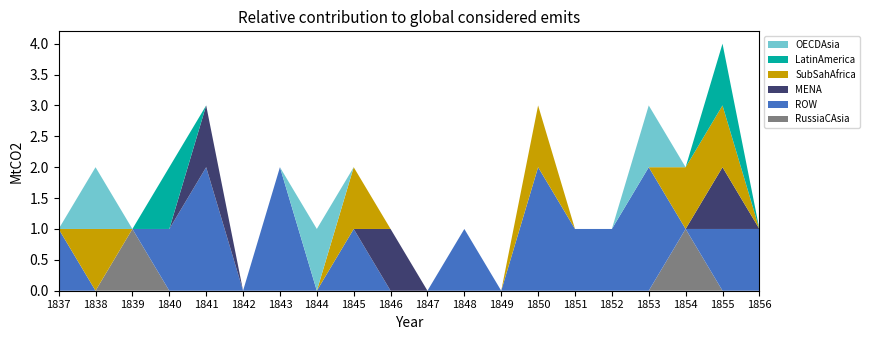

At which category is the sum across all series the highest?

1855